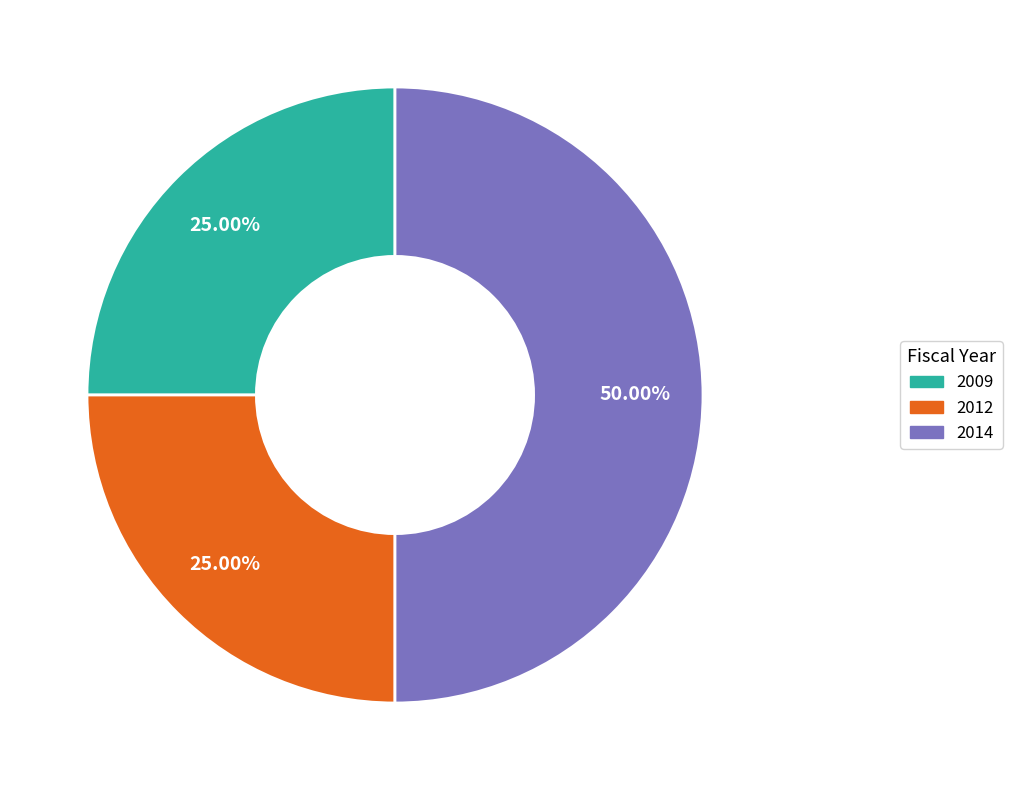

How many segments does this pie chart have?

3